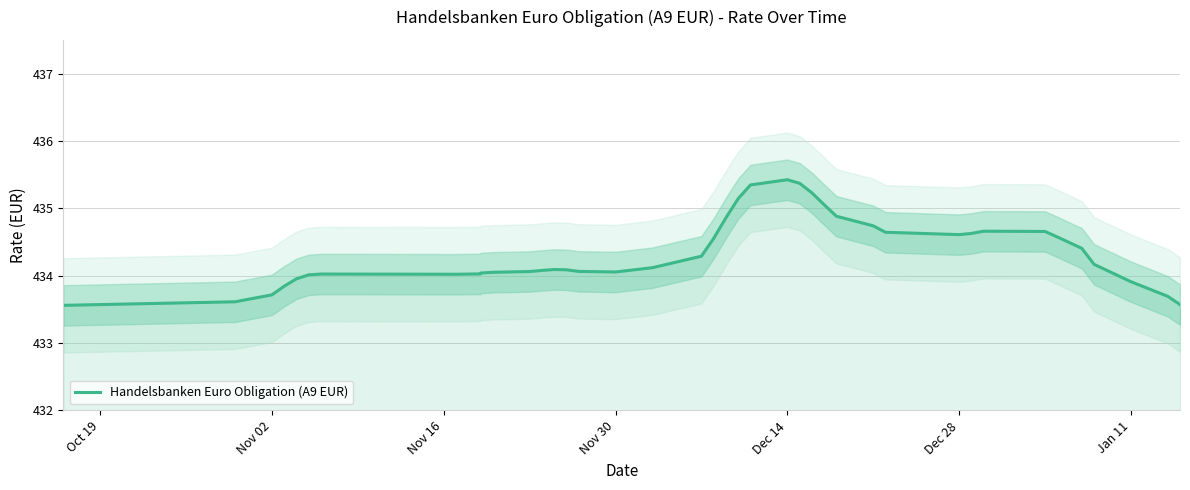

What is the sum of all values?

17373.8